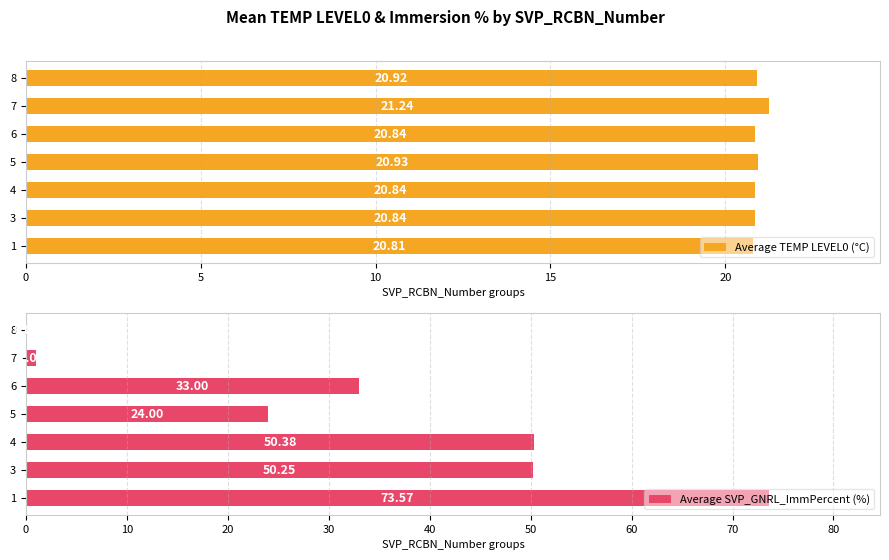

What is the label of the 2nd bar from the left?

5